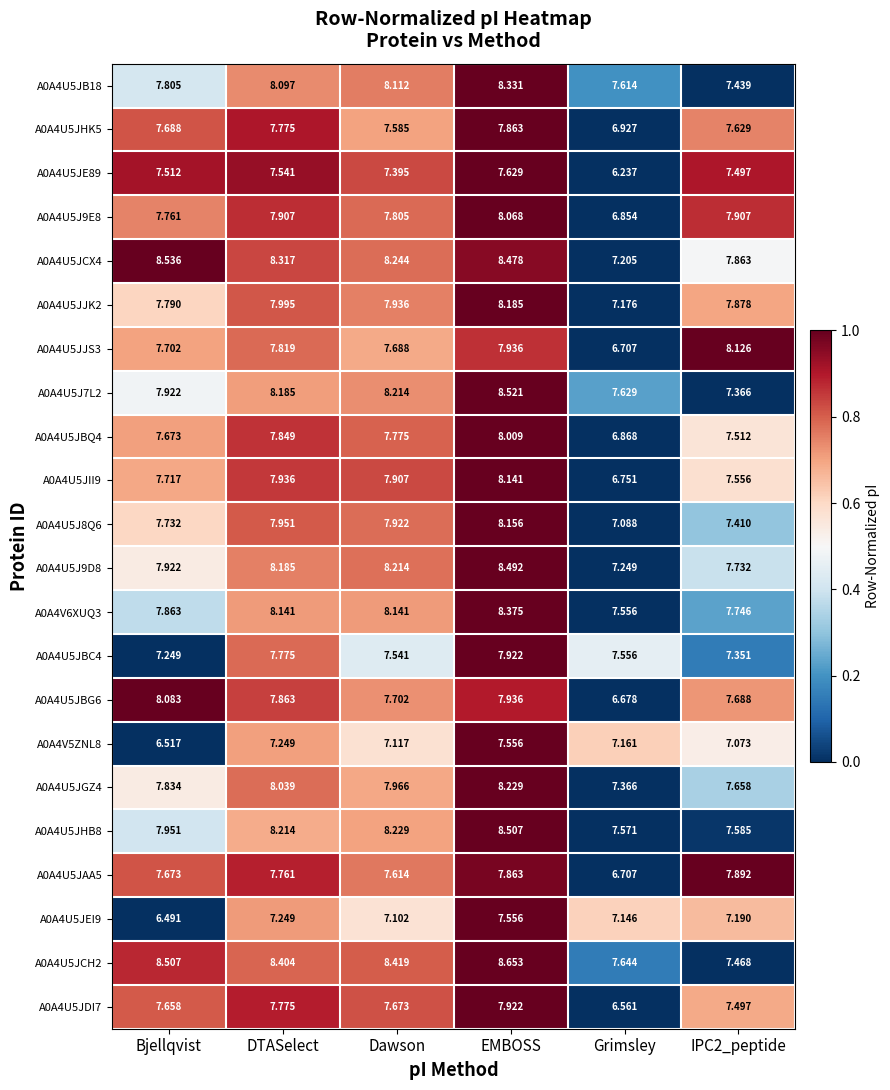

Which series has the largest total across all categories?

A0A4U5JCH2